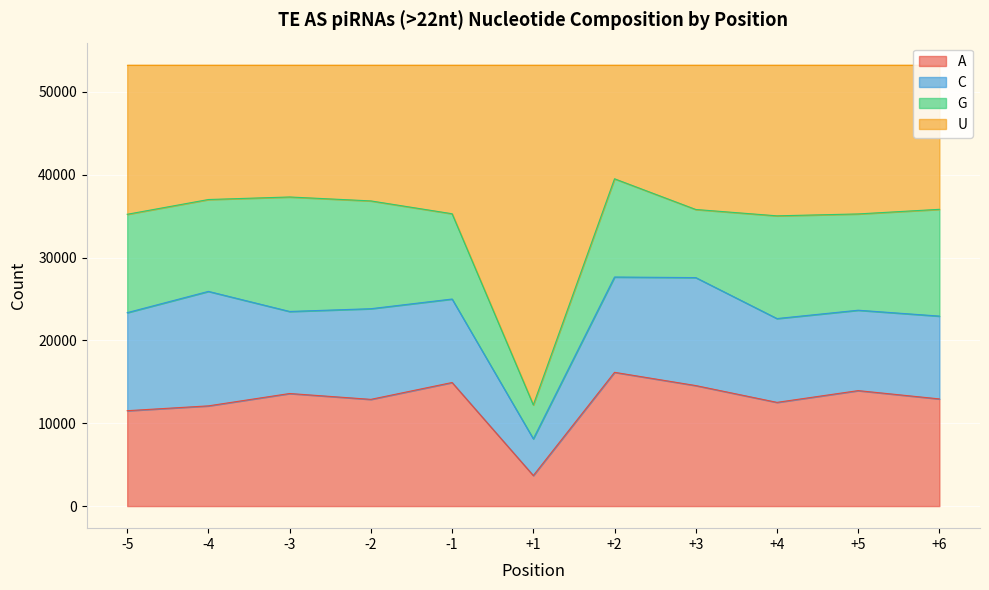

What is the total value across all series at +4?

53281